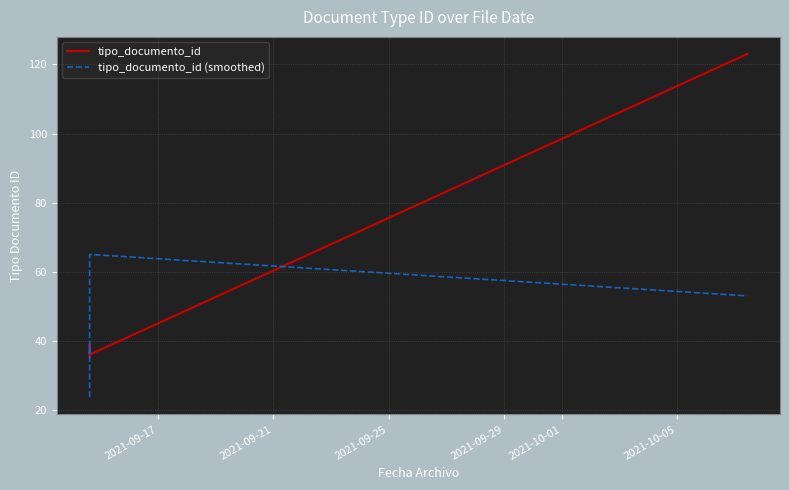

What position from the left is 2021-09-25?

3